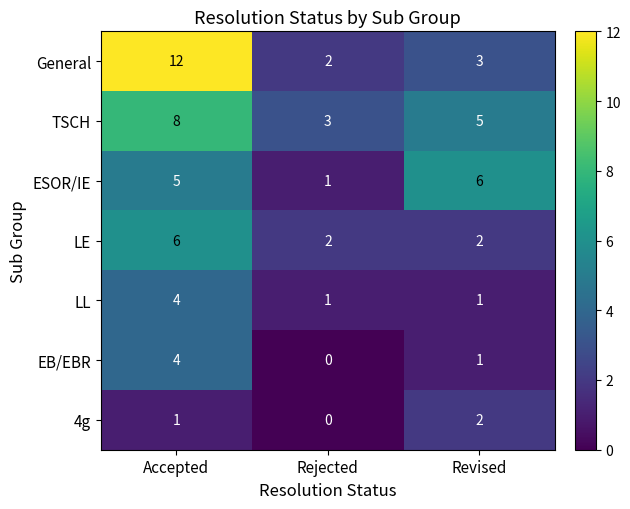

At which category is the sum across all series the highest?

Accepted